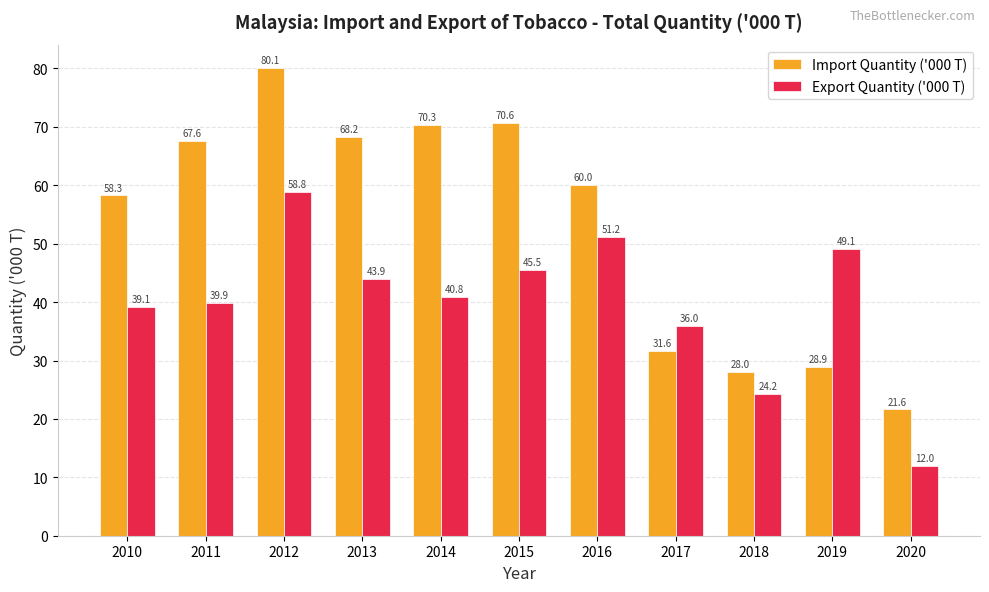

What is the difference between the maximum and second lowest values in the Import Quantity ('000 T) series?

52.0